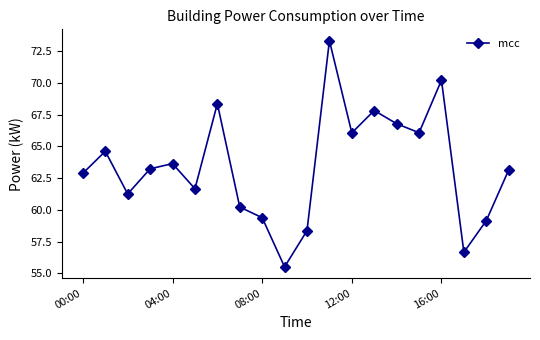

What is the maximum value shown in the chart?

73.3